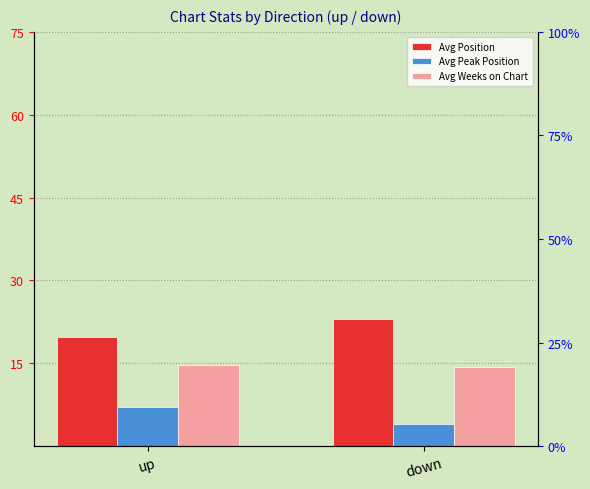

Reading left to right, extract all data points from this chart.

Avg Position: 19.7	23.1
Avg Peak Position: 7.1	4.0
Avg Weeks on Chart: 14.7	14.3